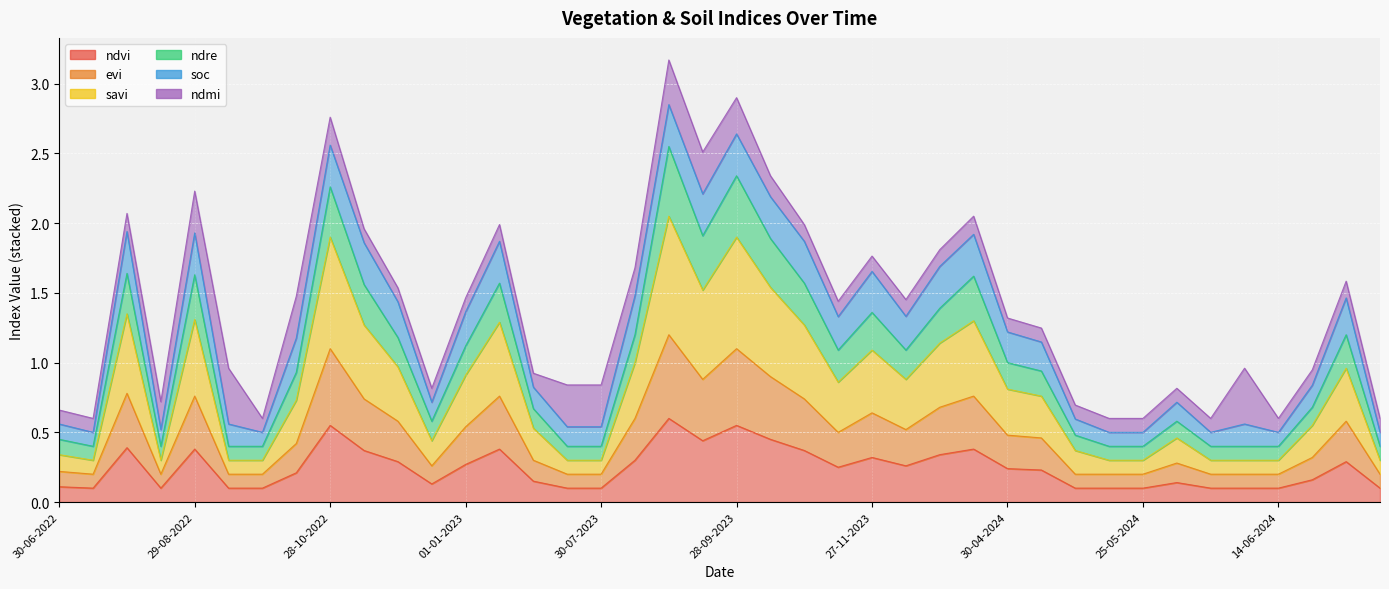

True or false: evi has a value of 0.0 at 30-07-2023.

False